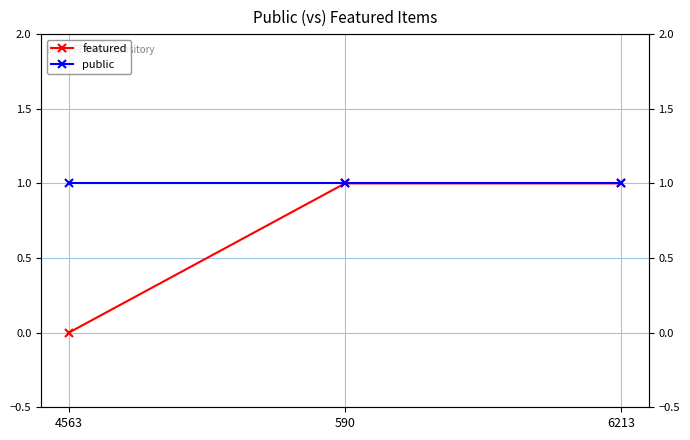

What is the value of the public point at the 3rd from the left?

1